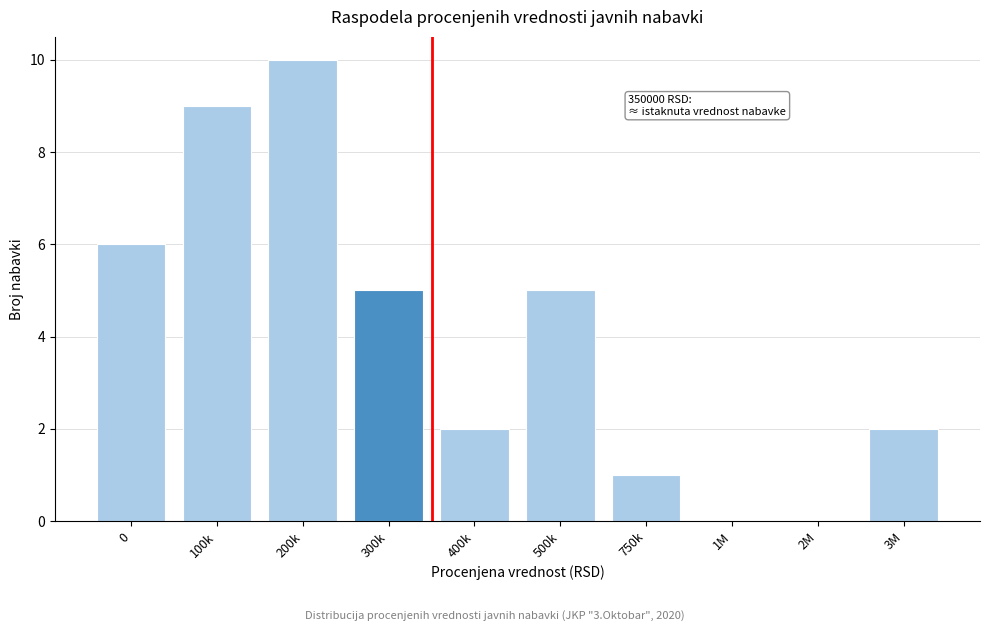

Reading left to right, list all the values displayed in this chart.

0=6	100k=9	200k=10	300k=5	400k=2	500k=5	750k=1	1M=0	2M=0	3M=2